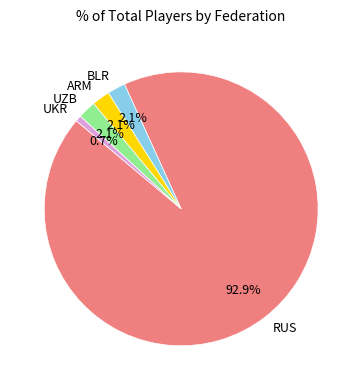

The BLR slice represents 15% of the pie. True or false?

False